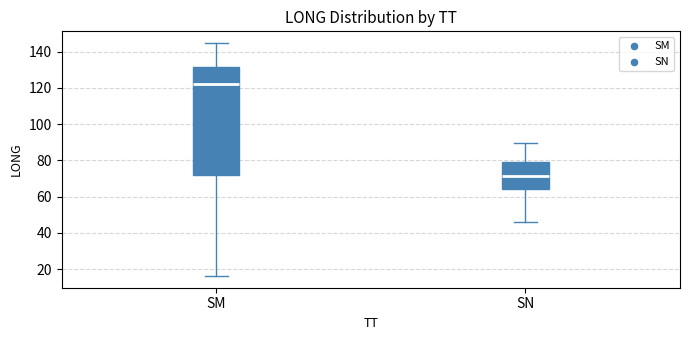

Where does the lower whisker of the box for SM end on the y-axis? The values are not printed on the chart, so give them approximately, as read against the axis.

16